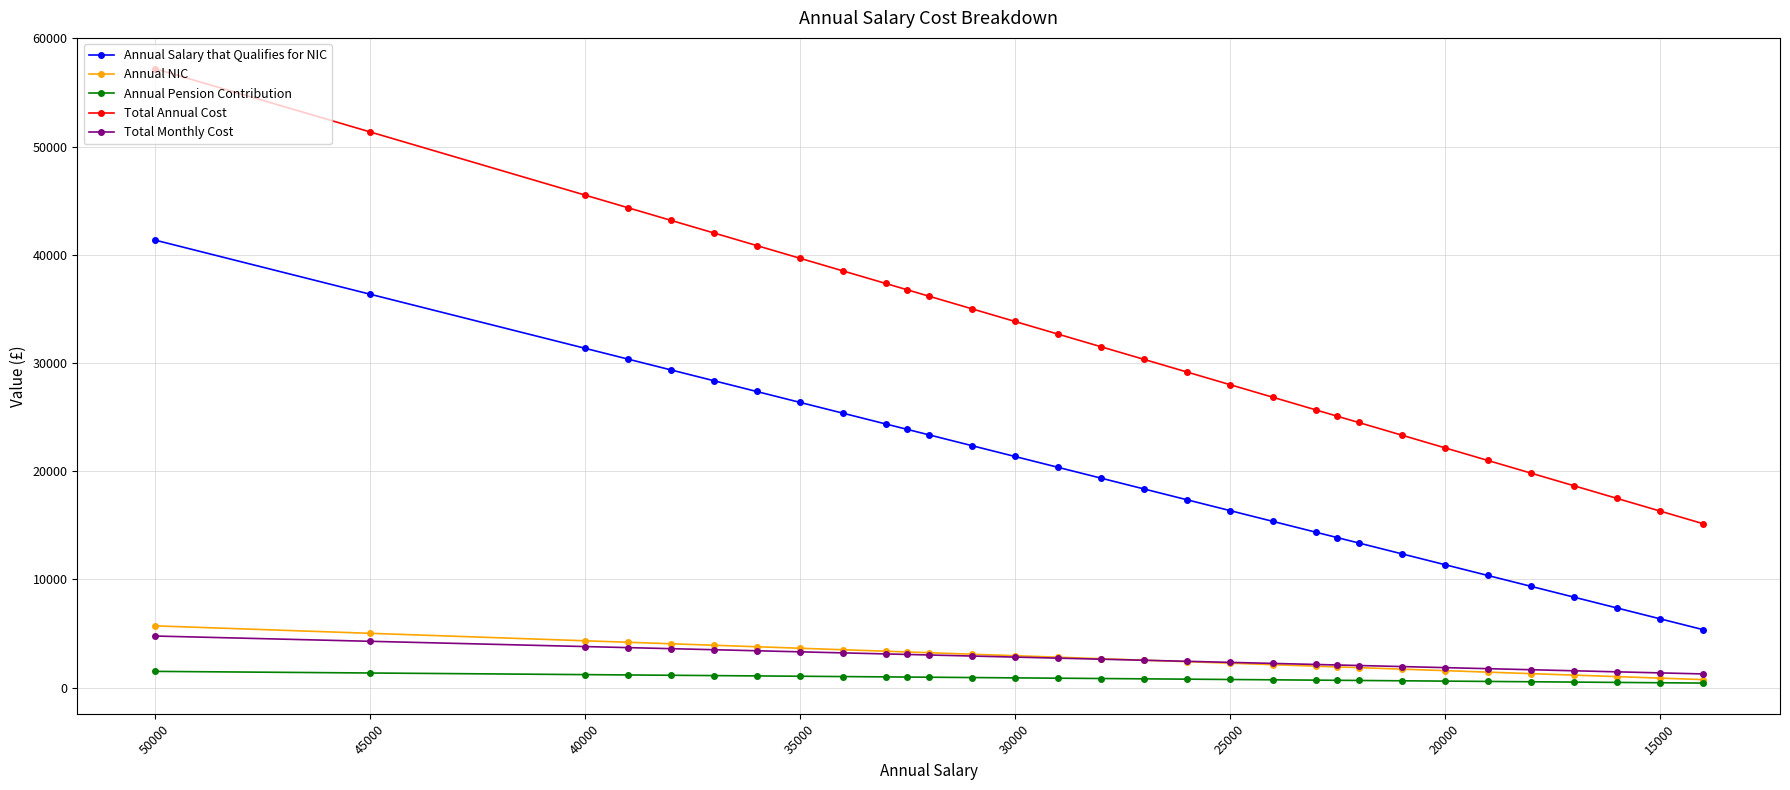

What position from the left is 19?

20